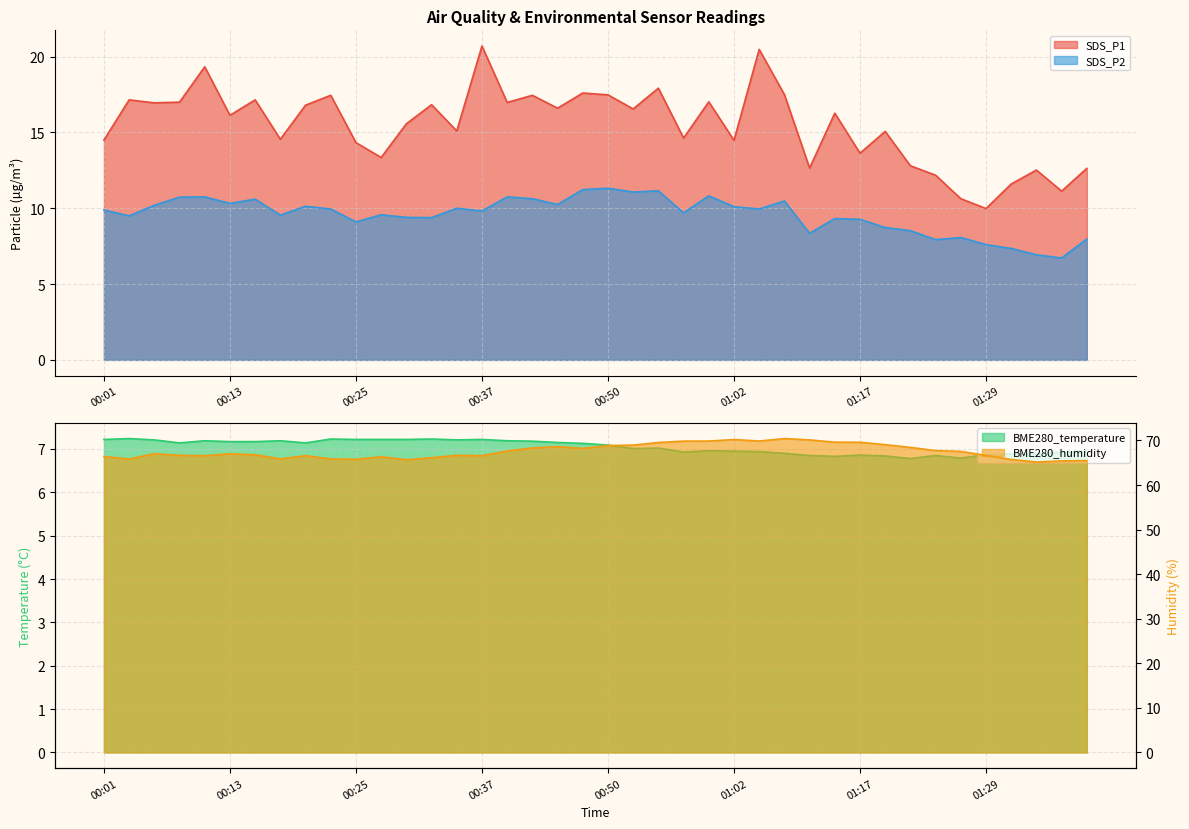

At which category does SDS_P2 reach its first local peak?

00:10